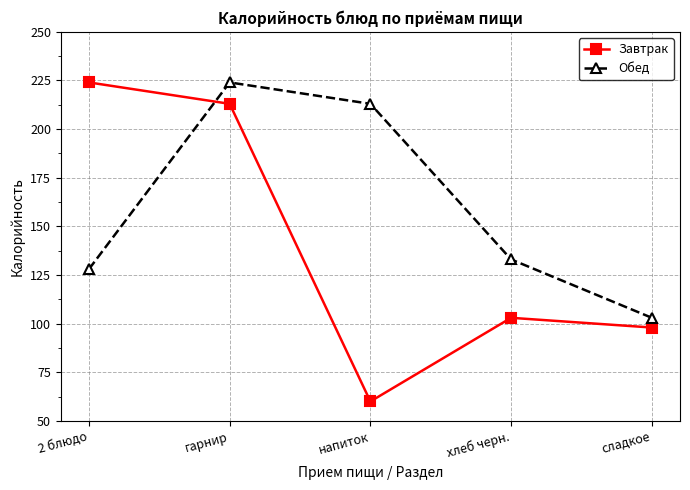

What is the difference between the Обед values at сладкое and 2 блюдо?

25